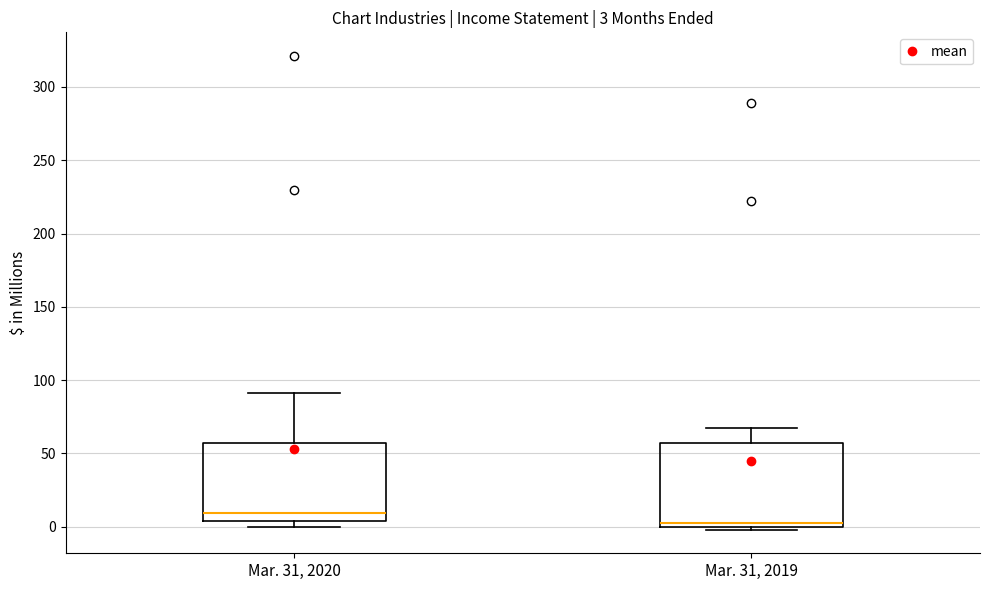

Which box has the lowest median line?

Mar. 31, 2019